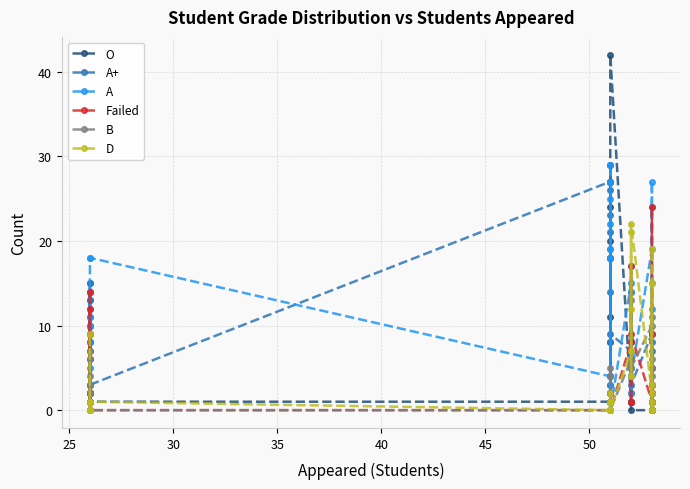

Reading left to right, transcribe all the data shown in this chart.

O: 14	1	7	1	1	1	1	0	2	6	0	3	2	1	1	1	8	1	11	2	2	18	3	20	1	24	27	42	1	1	8	1	0	0	1	2	0	0	0	3
A+: 11	0	8	1	2	13	0	9	8	15	2	15	13	2	3	27	14	23	18	8	29	29	18	27	27	26	21	9	7	2	14	5	3	9	1	8	1	3	5	7
A: 1	0	9	10	10	10	1	10	12	5	14	8	11	18	18	4	25	18	19	27	19	4	29	4	22	1	3	0	15	2	17	14	4	19	0	27	9	15	12	24
Failed: 0	14	0	2	9	0	12	0	0	0	0	0	0	0	0	0	0	0	0	2	0	0	0	0	0	0	0	0	8	17	1	1	9	1	24	2	9	2	5	3
B: 0	0	1	7	3	1	2	4	0	0	6	0	0	1	0	0	4	0	0	5	0	0	0	0	1	0	0	0	6	4	6	13	5	10	0	5	6	11	4	0
D: 0	0	0	0	0	0	9	0	0	0	1	0	0	0	1	0	1	1	0	2	0	0	0	0	0	0	0	0	7	21	4	12	22	2	0	1	19	3	15	0